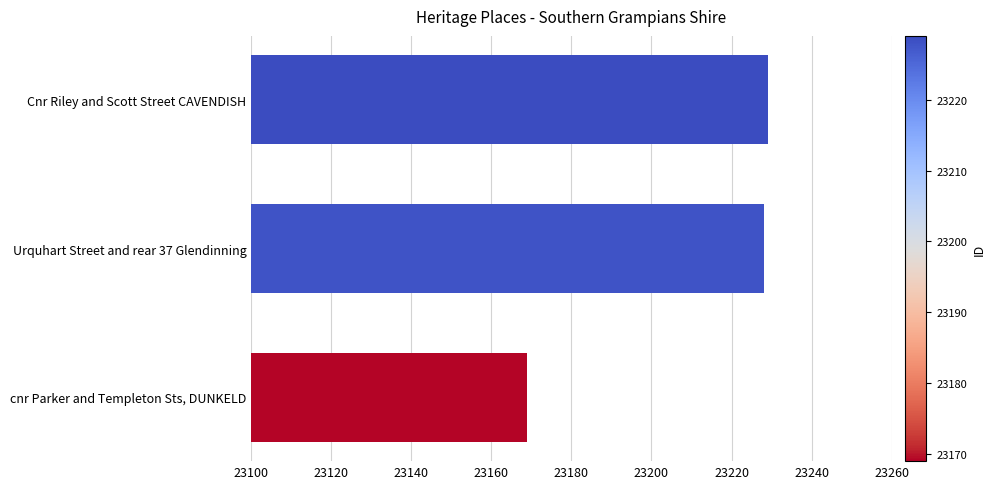

What is the maximum value shown in the chart?

23229